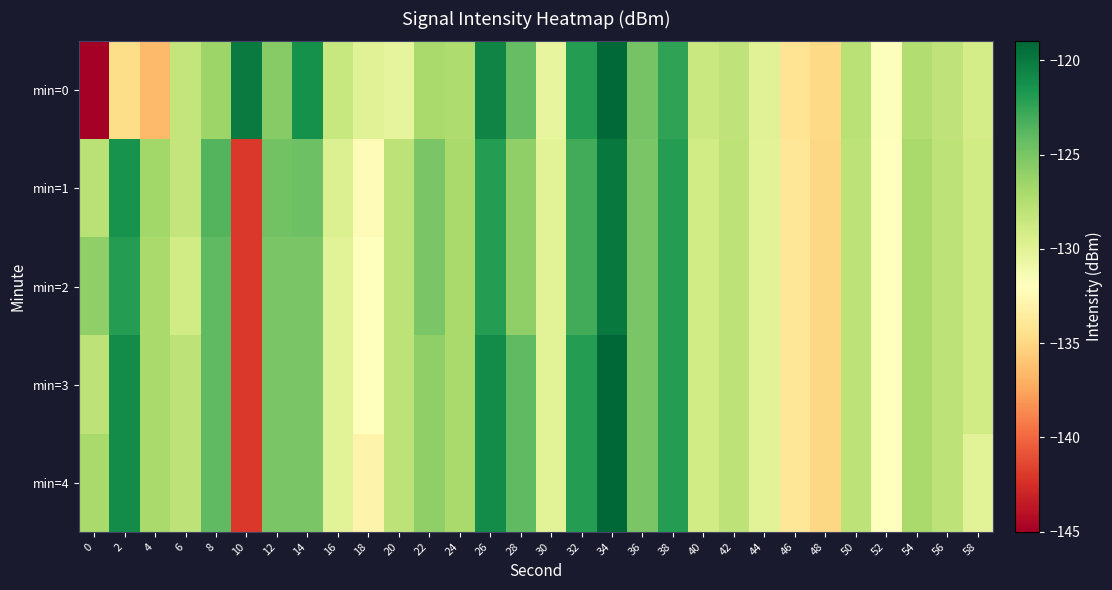

At 42, list the series in order from smallest to largest.

min=0, min=1, min=2, min=3, min=4